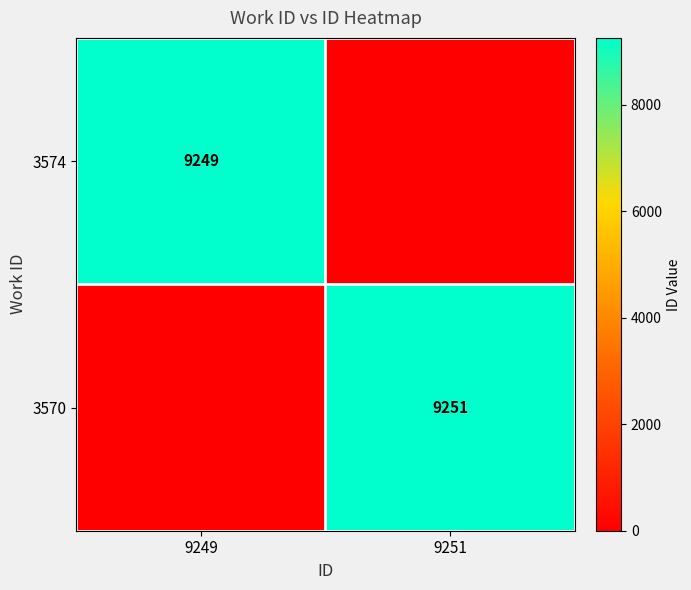

What is the maximum value shown in the chart?

9251